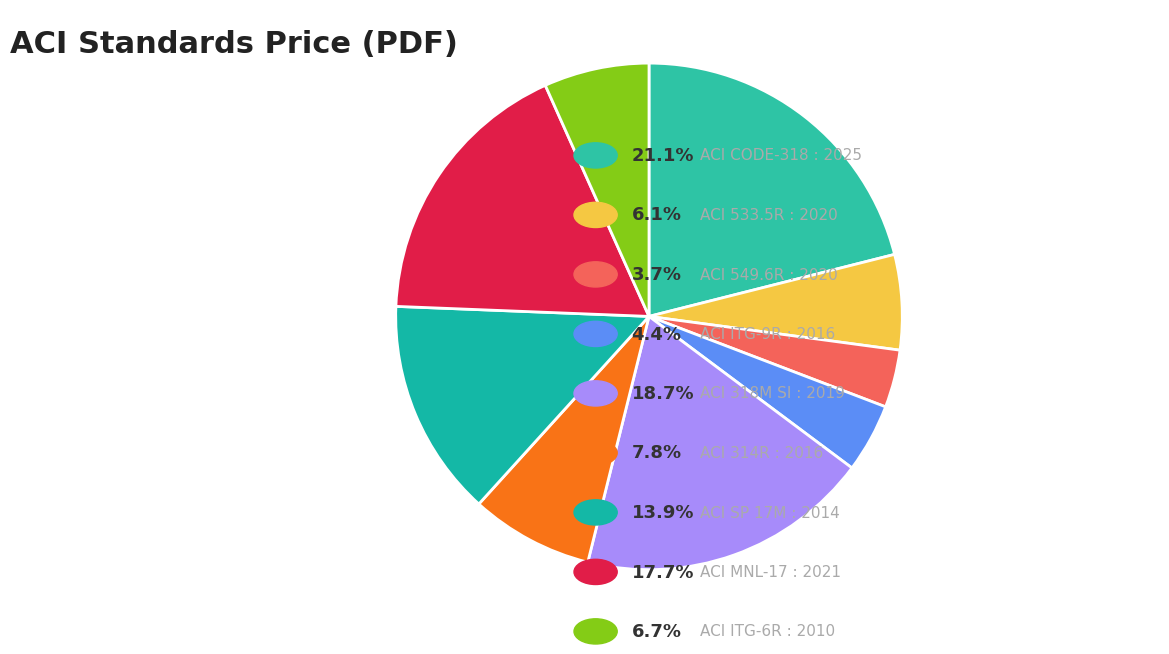

To the nearest percent, what is the difference between the largest and smallest slice percentages?

17%